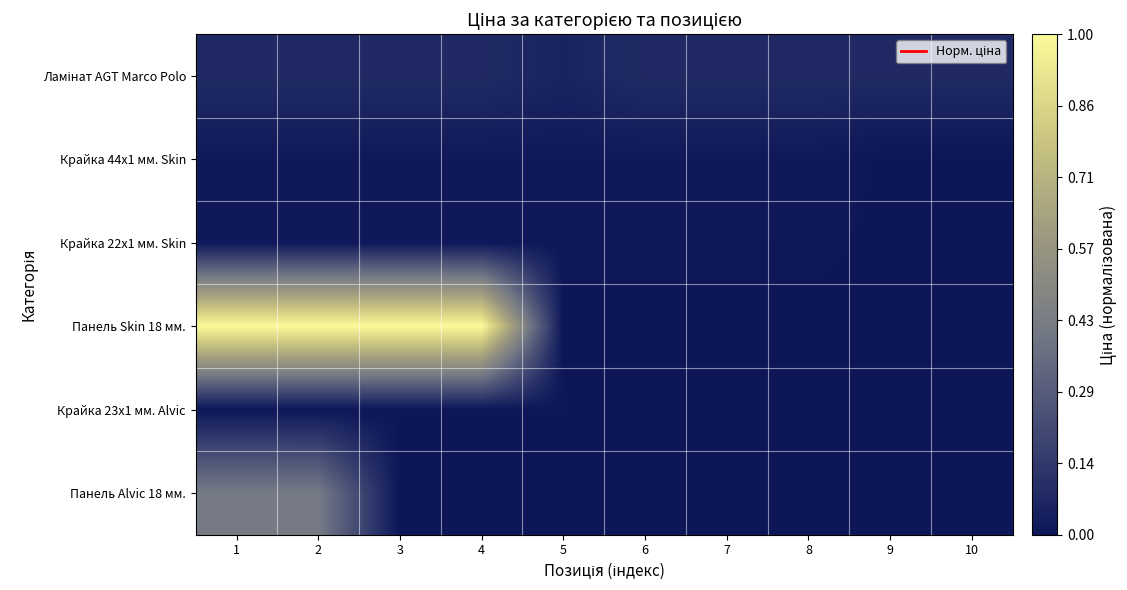

What is the total value across all series at 4?

1.1